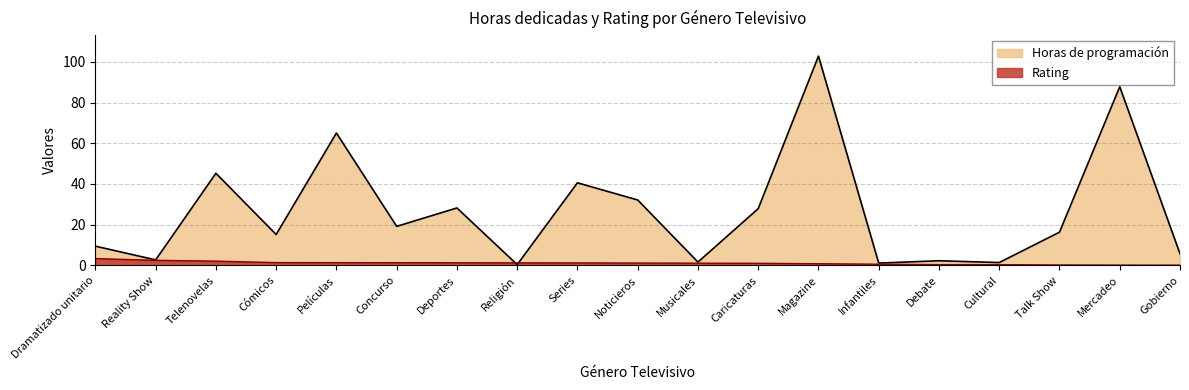

What position from the right is Concurso?

14